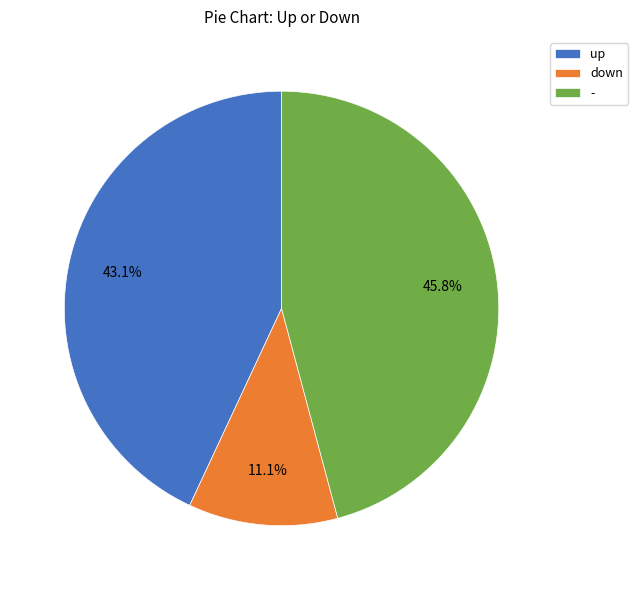

How many segments does this pie chart have?

3